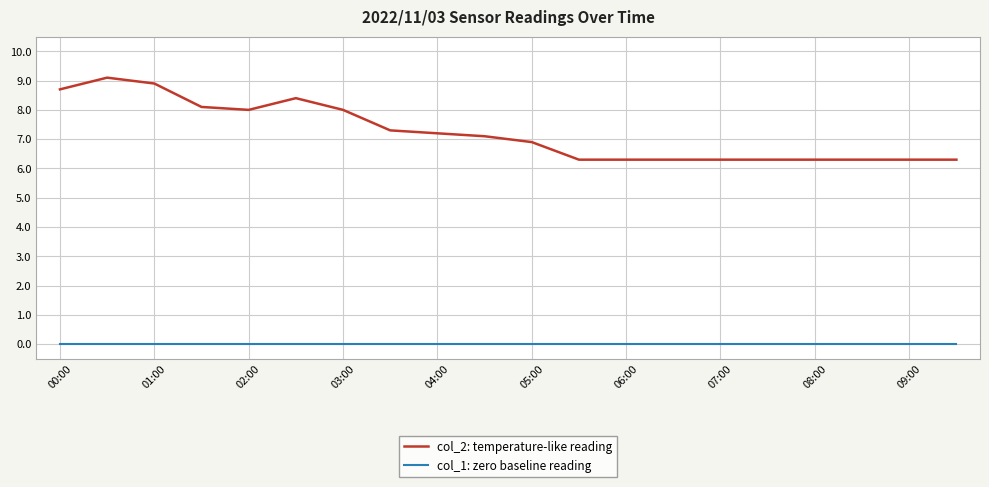

Rank the series by their maximum value, from highest to lowest.

col_2: temperature-like reading, col_1: zero baseline reading